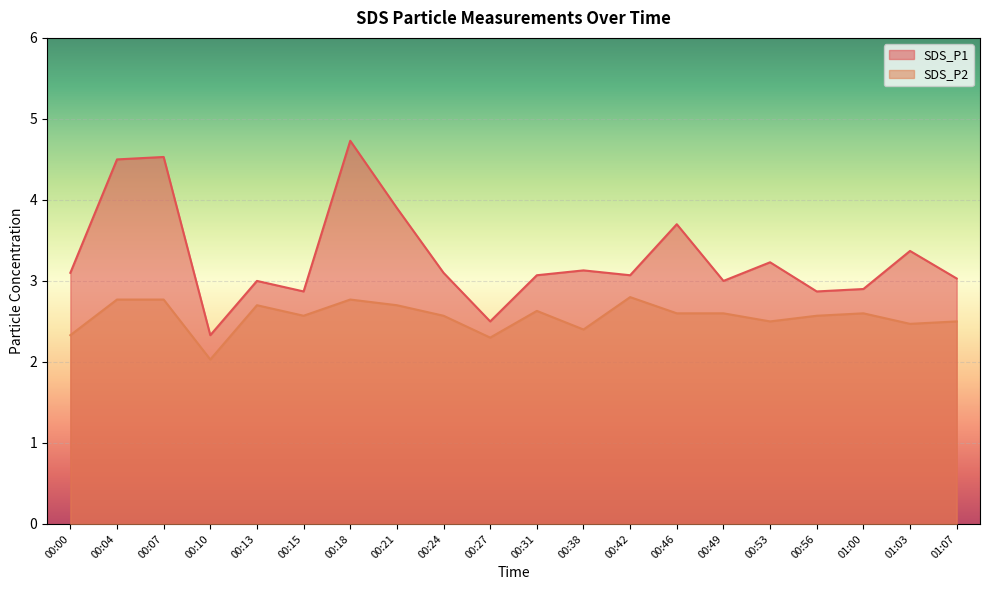

What is the difference between the SDS_P1 values at 00:07 and 01:07?

1.5